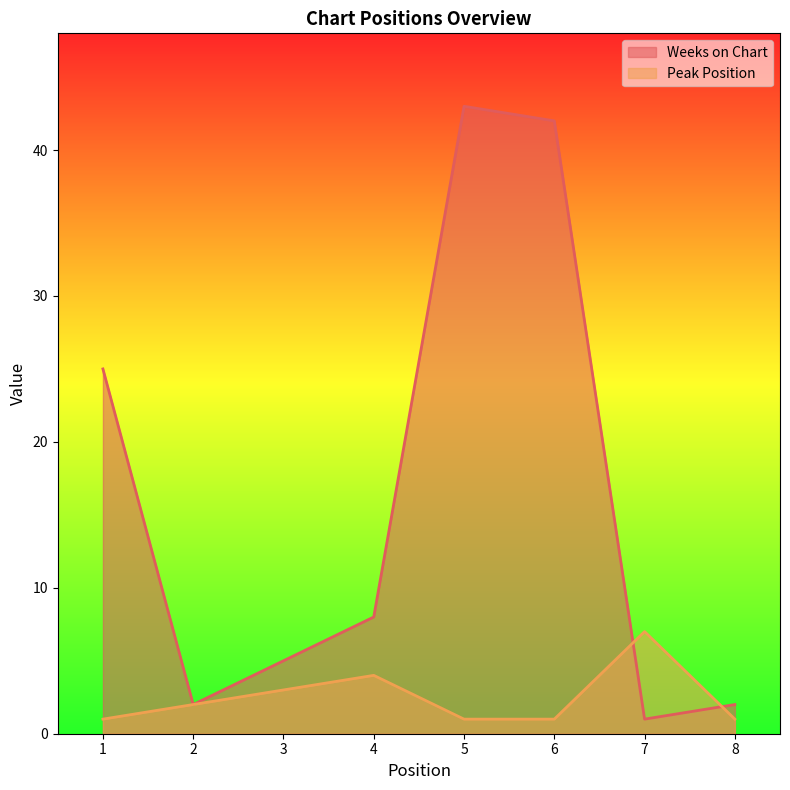

What is the value of the Peak Position point at the 4th from the left?

4